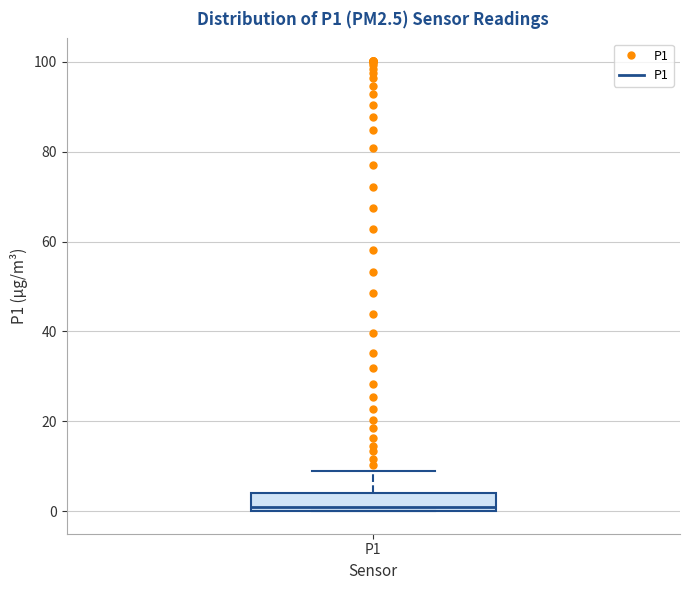

Where is the upper edge of the box for P1 on the y-axis? The values are not printed on the chart, so give them approximately, as read against the axis.

4